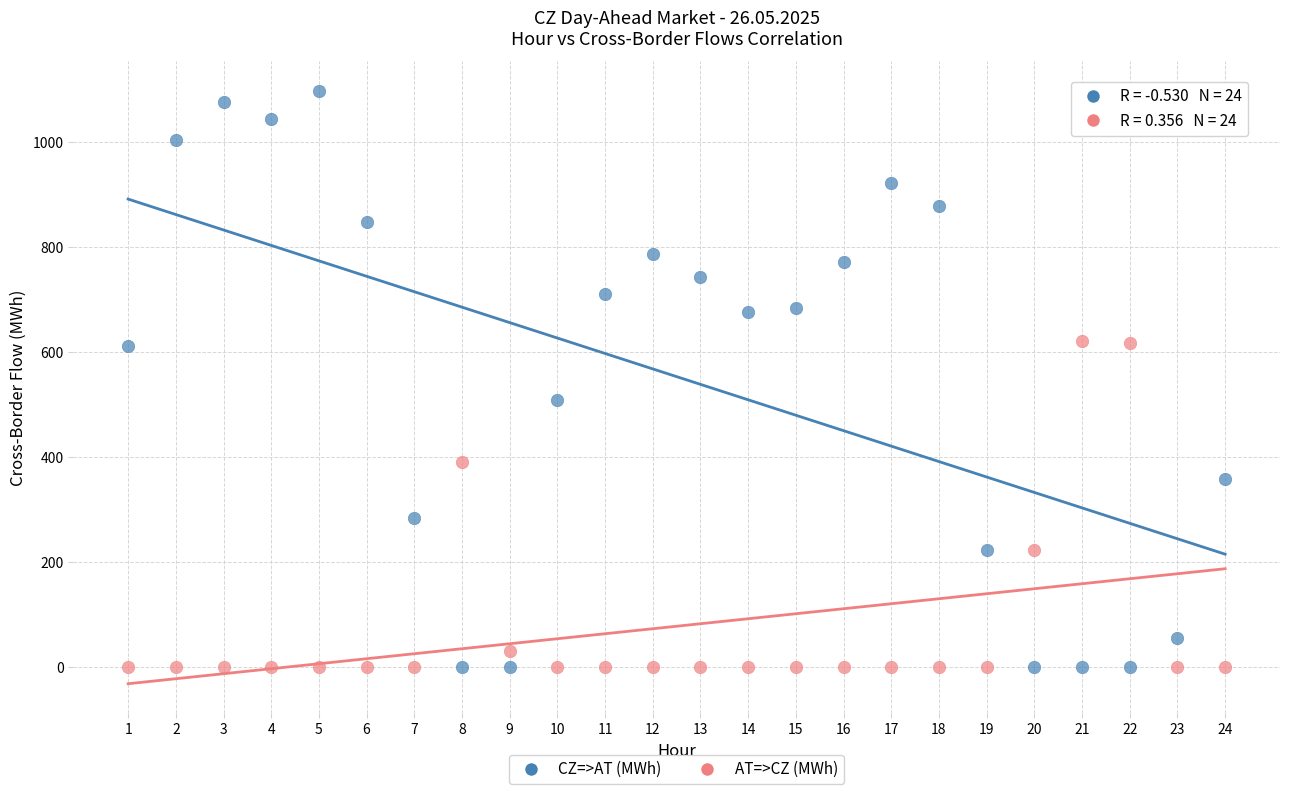

Which series has the largest Y range (max minus min)?

CZ=>AT (MWh)